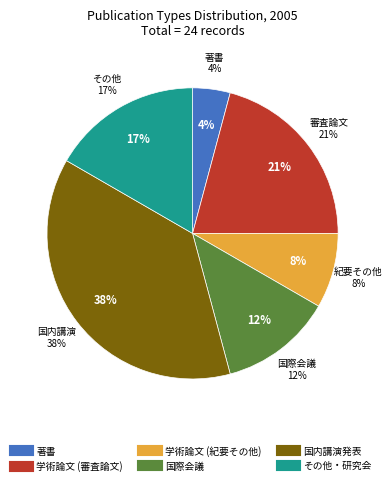

How many segments does this pie chart have?

6